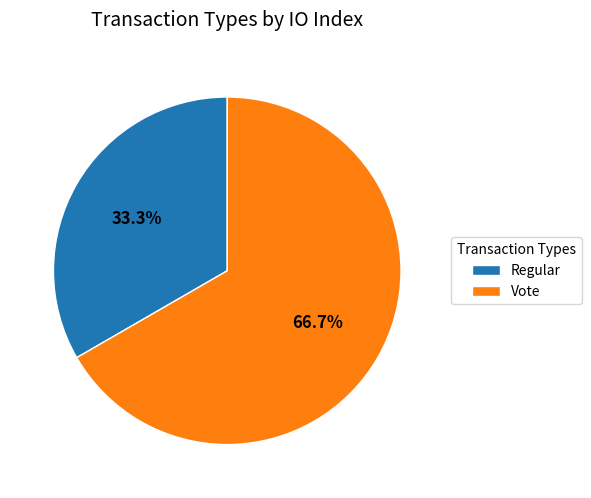

Rank the categories by value from highest to lowest.

Vote, Regular